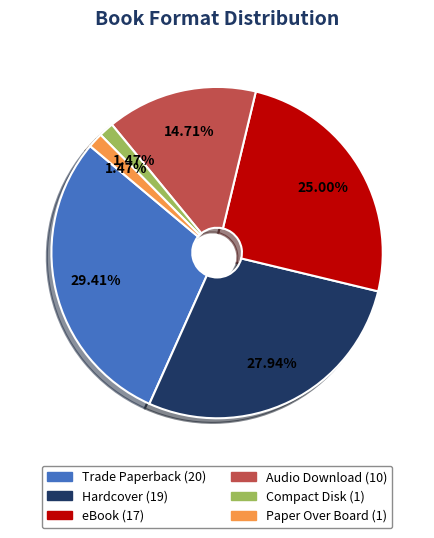

Is Hardcover the majority of the pie?

No